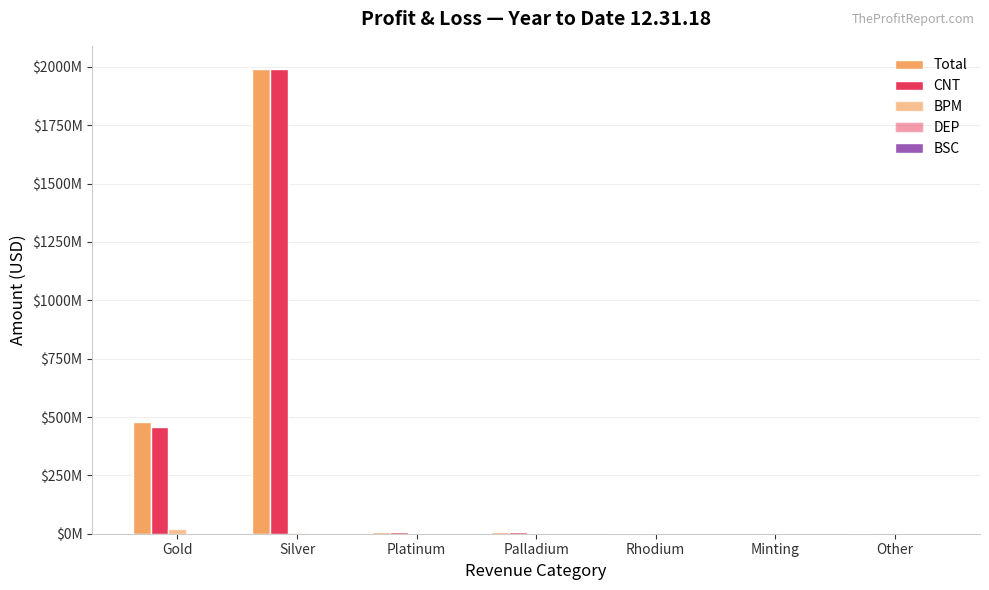

Are the bars horizontal?

No